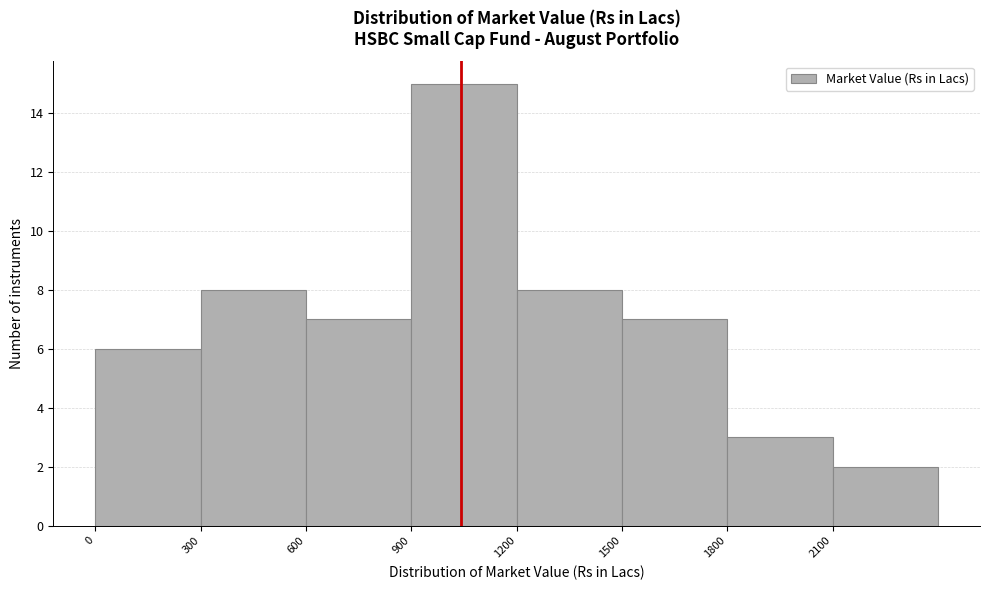

Reading left to right, list every bar in this chart as the range it spans on the x-axis followed by its height. The values are not printed on the chart, so give them approximately, as read against the axis.

0 to 300: 6
300 to 600: 8
600 to 900: 7
900 to 1200: 15
1200 to 1500: 8
1500 to 1800: 7
1800 to 2100: 3
2100 to 2400: 2